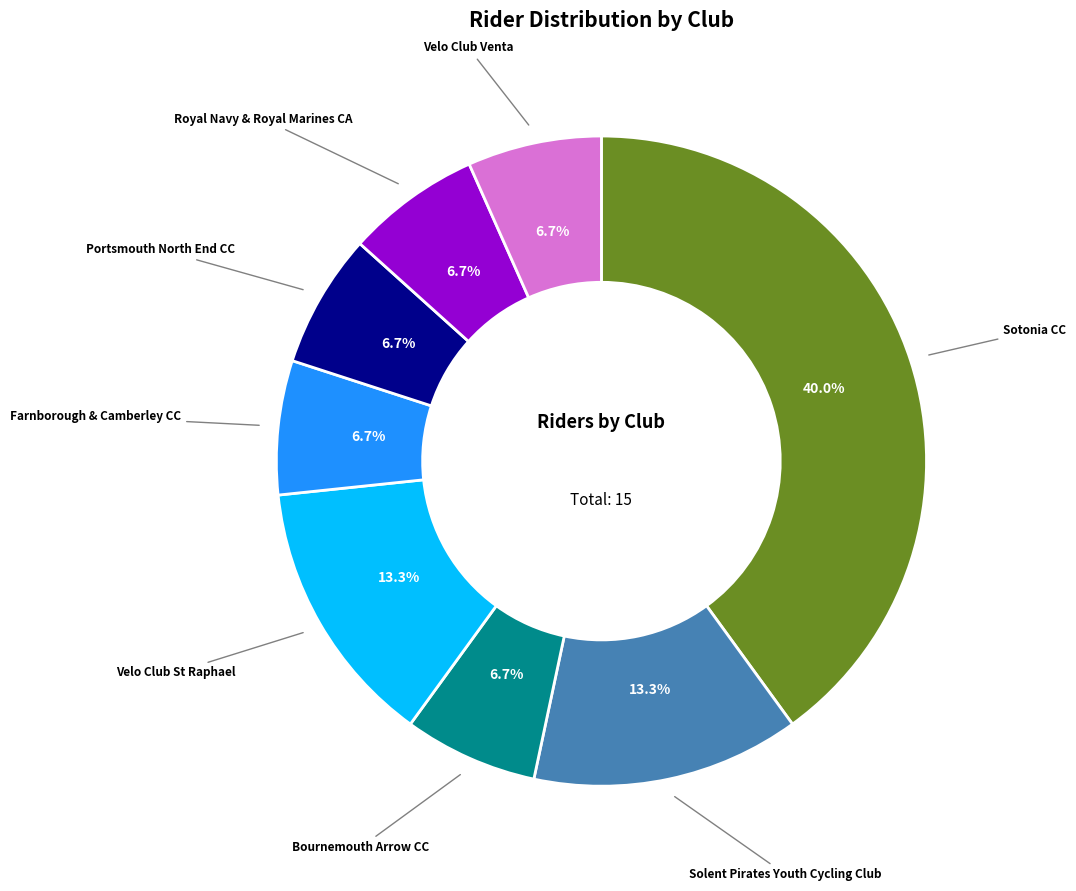

Is there any slice that represents more than half of the pie?

No